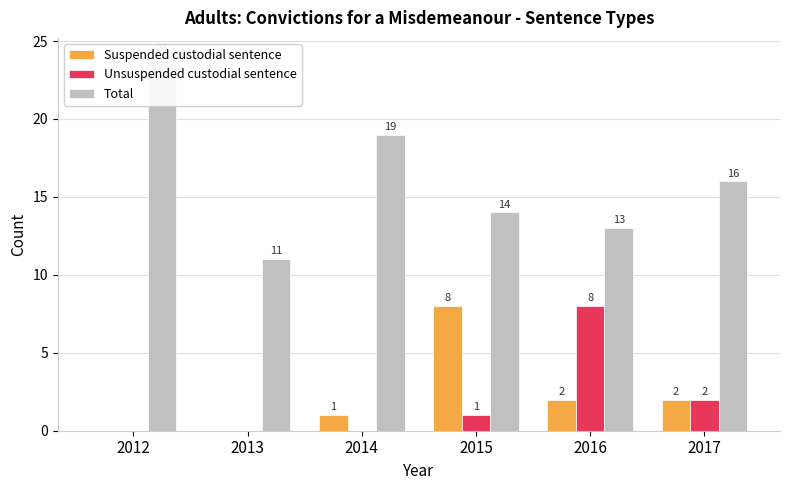

Reading left to right, what are all the values shown in this chart?

Suspended custodial sentence: 0	0	1	8	2	2
Unsuspended custodial sentence: 0	0	0	1	8	2
Total: 24	11	19	14	13	16